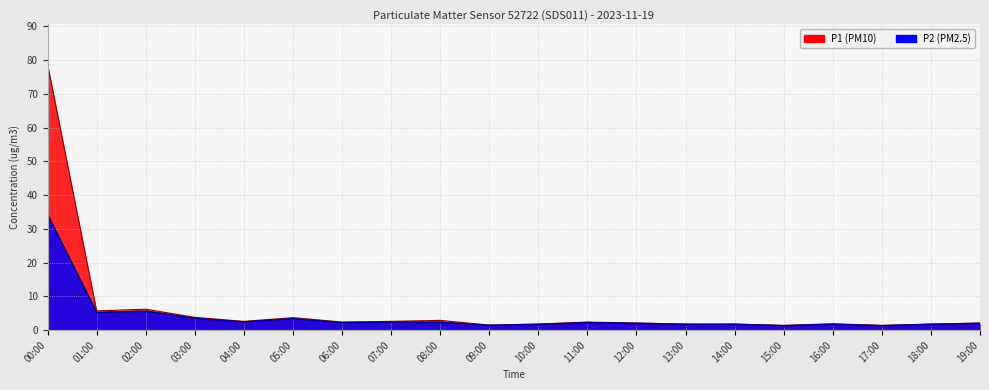

How many categories are shown in the chart?

20